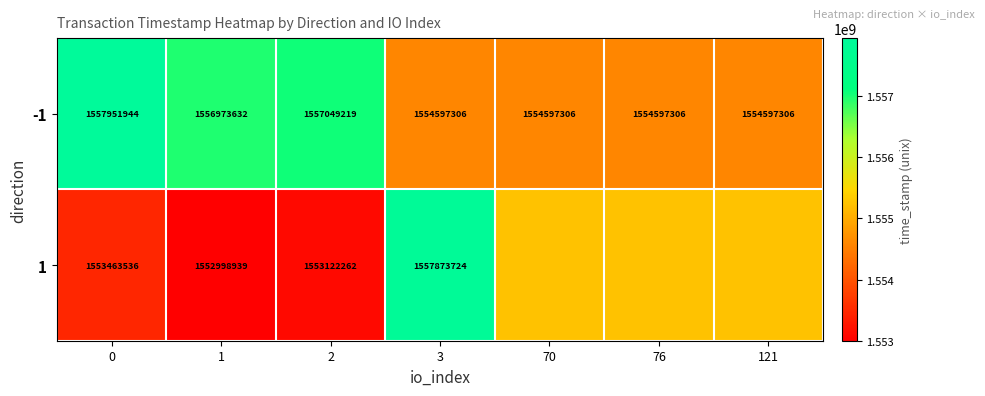

At which category is the sum across all series the highest?

3